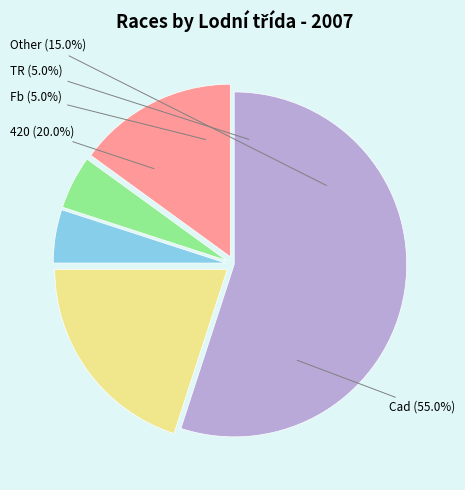

What is the smallest slice in the pie chart?

Fb